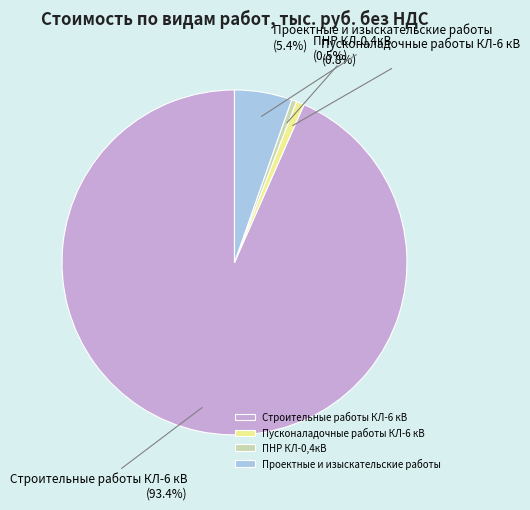

Which category accounts for the majority?

Строительные работы КЛ-6 кВ